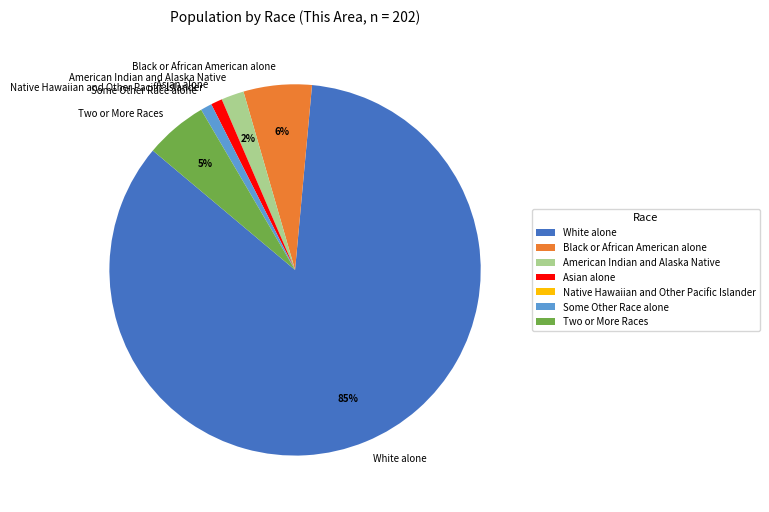

The Asian alone slice represents 1% of the pie. True or false?

True